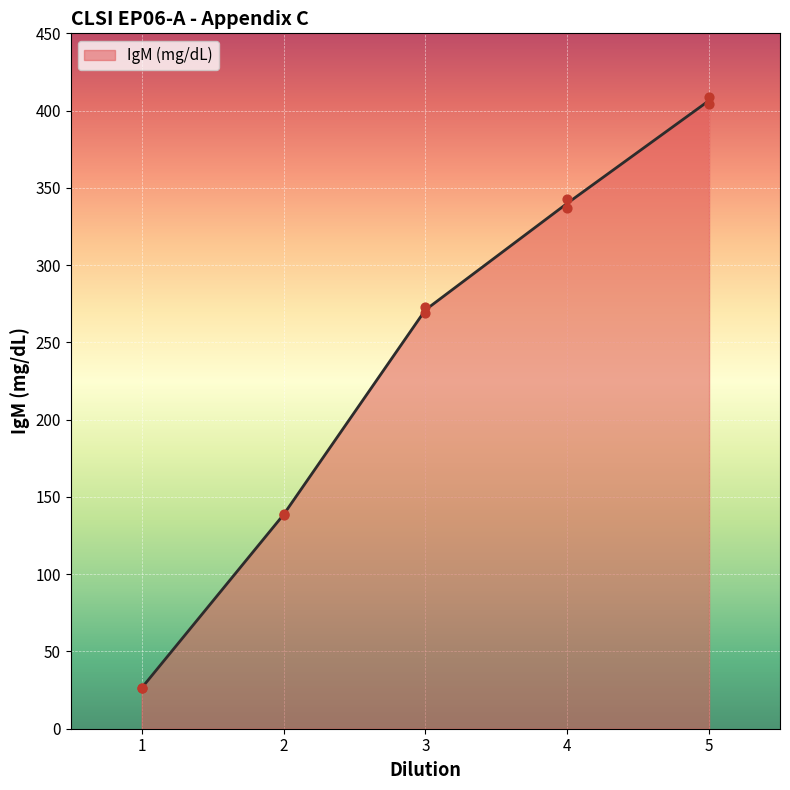

What is the change in value from 1 to 2?

+112.8